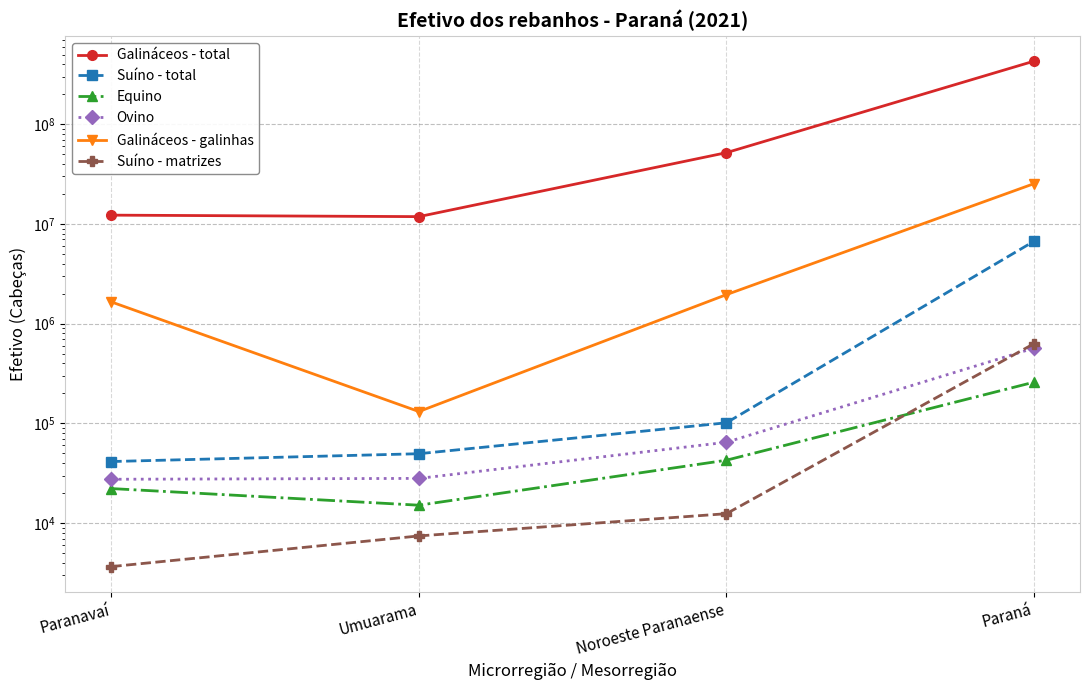

What is the sum of all Suíno - matrizes values?

653126